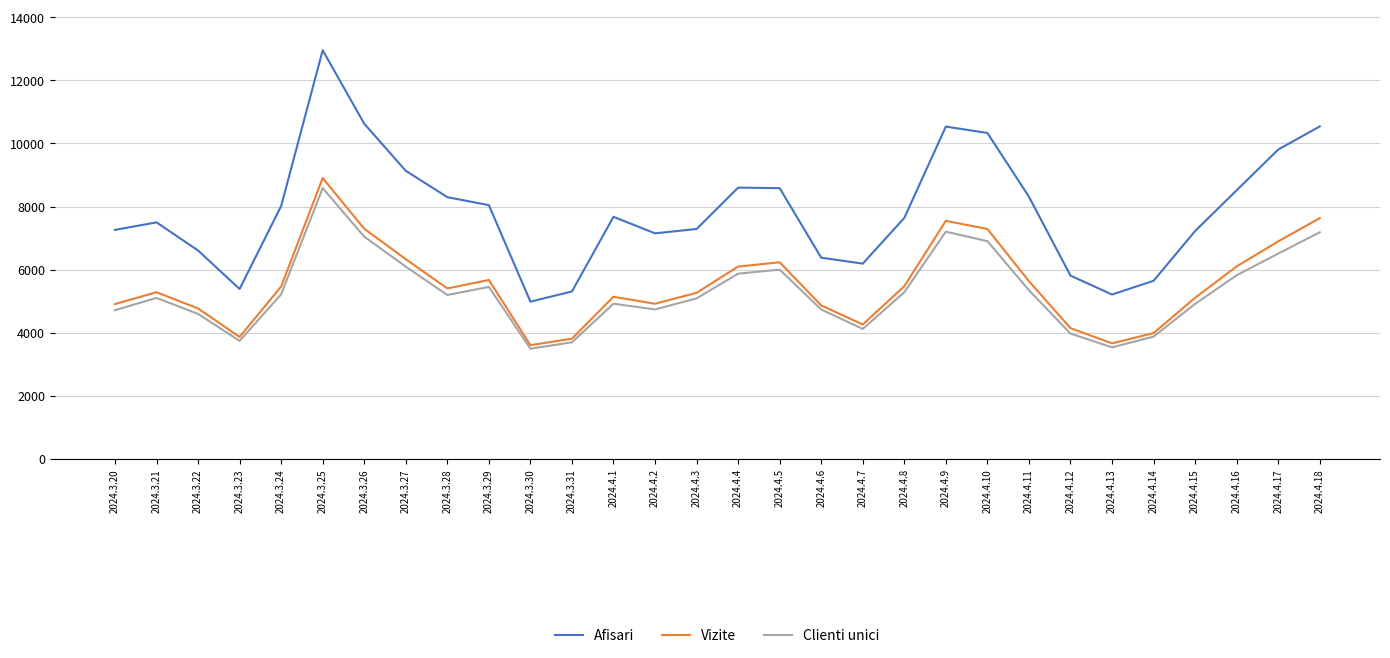

Which series has the largest total across all categories?

Afisari